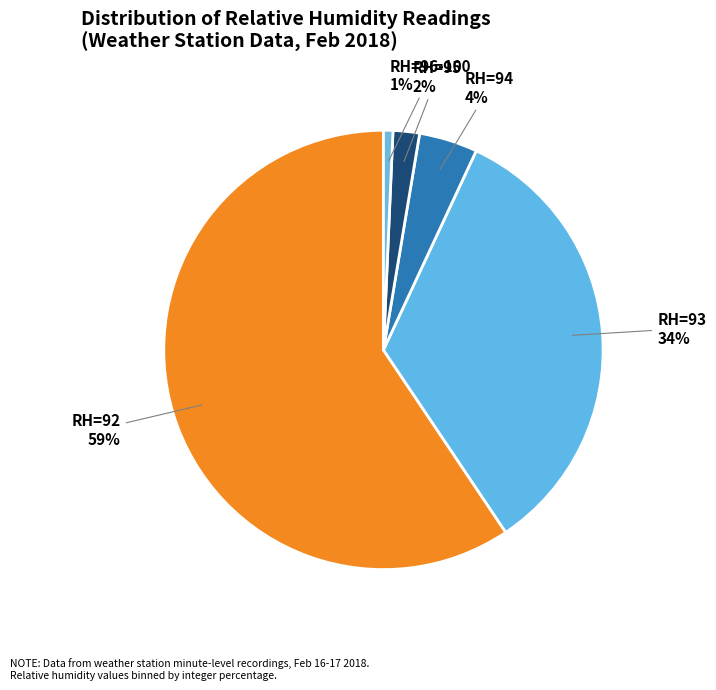

Which slice is the largest?

RH=92